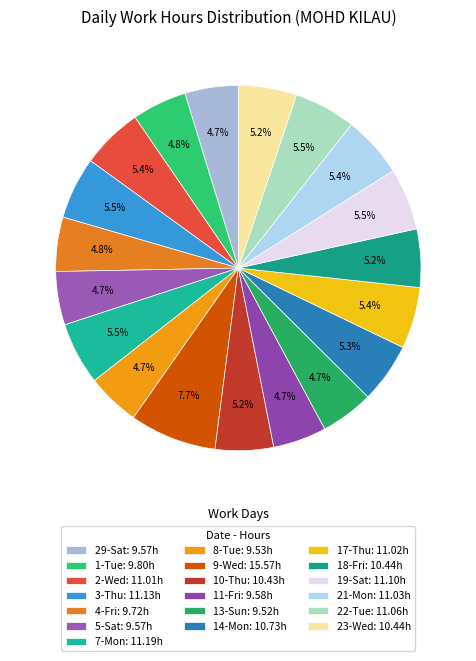

To the nearest percent, what percentage of the pie is 14-Mon?

5%